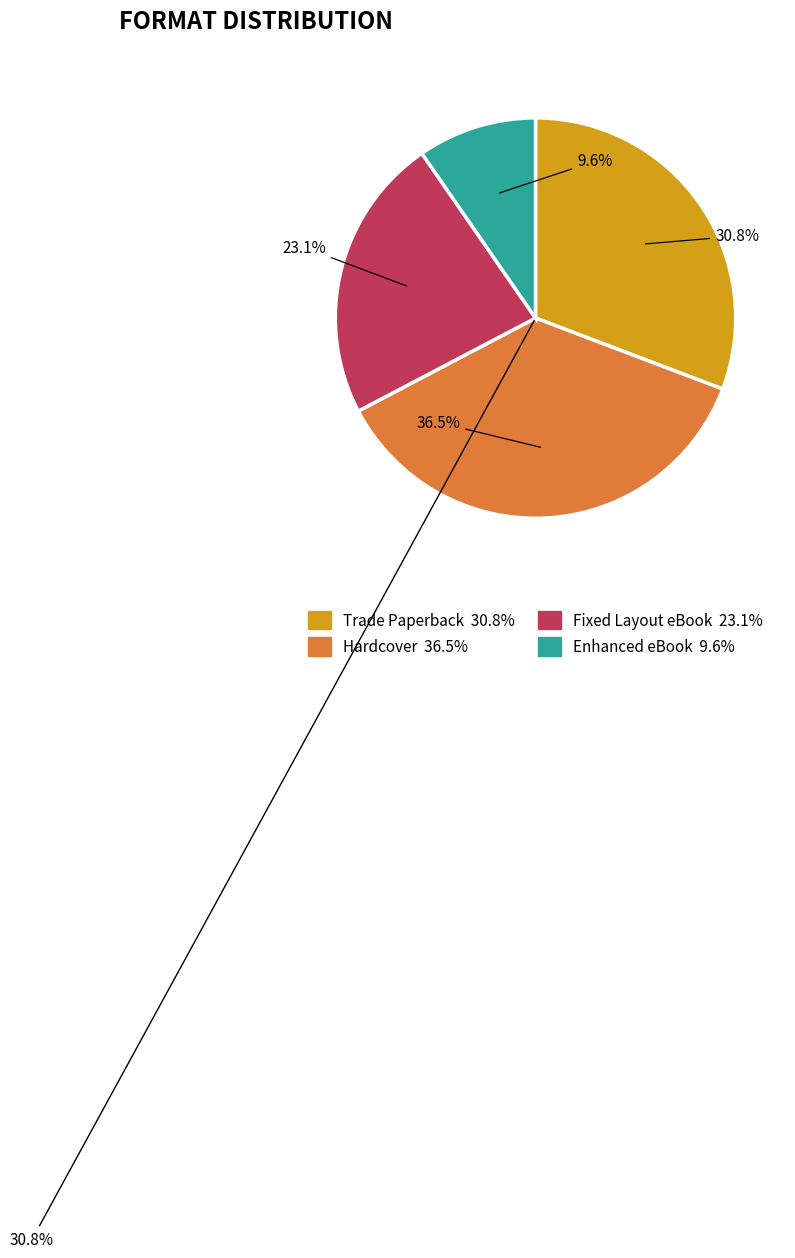

What percentage do Enhanced eBook and Trade Paperback together represent?

40.4%